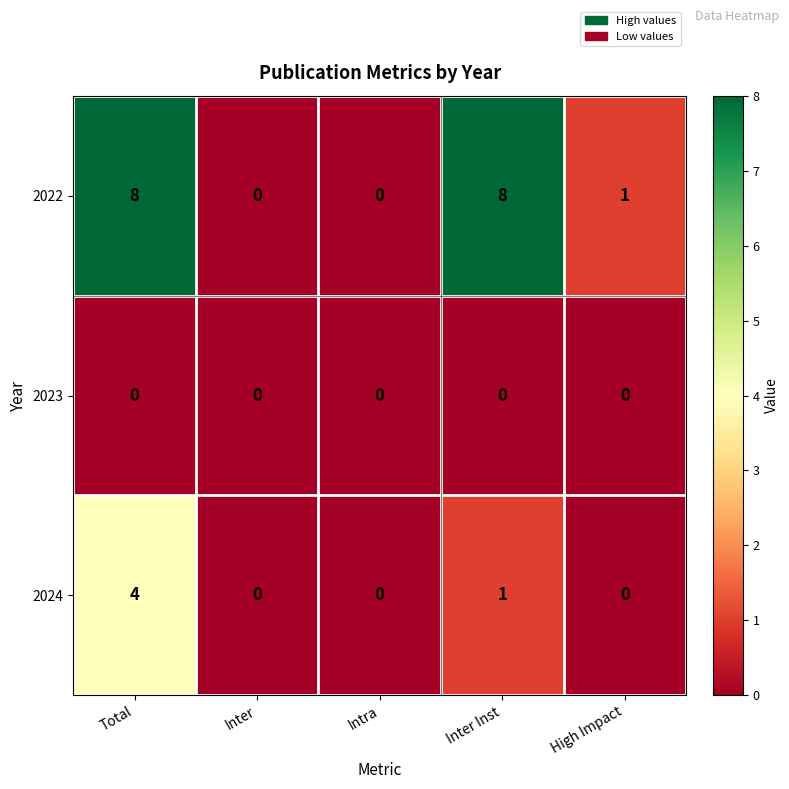

How many 2022 values are between 0 and 8?

5